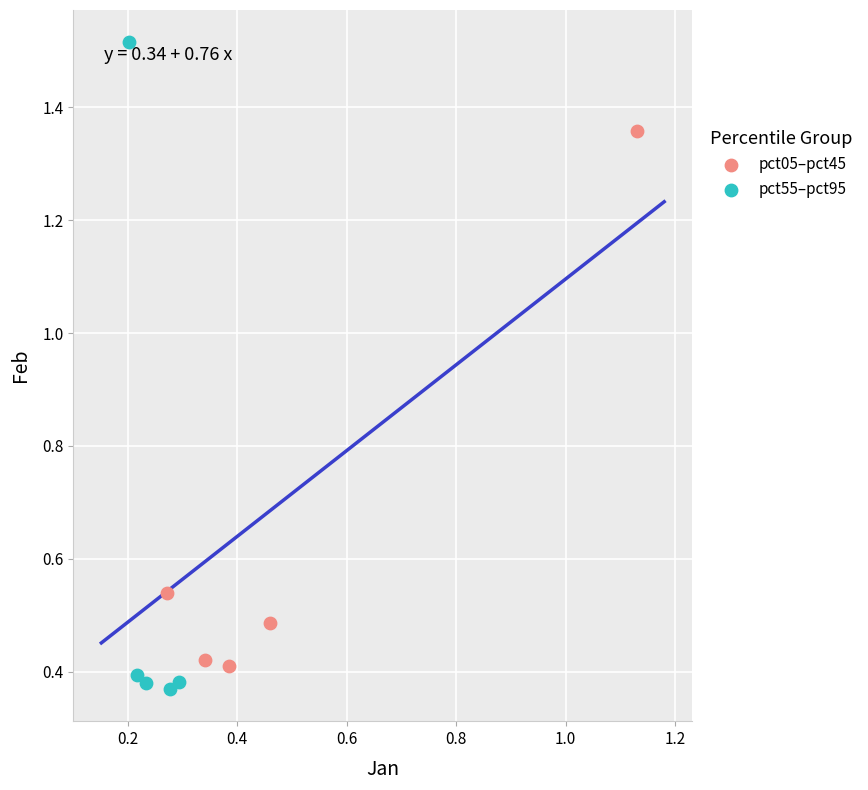

What are all the series names shown in the legend?

pct05–pct45, pct55–pct95